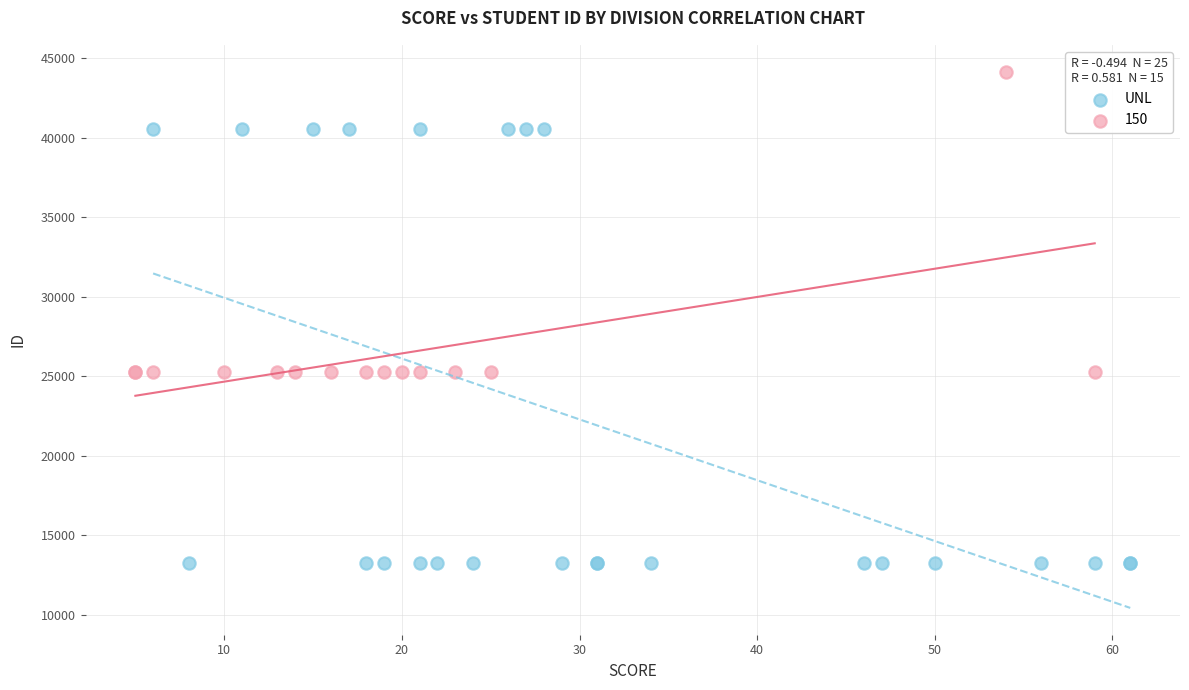

Which series reaches the minimum Y coordinate?

UNL